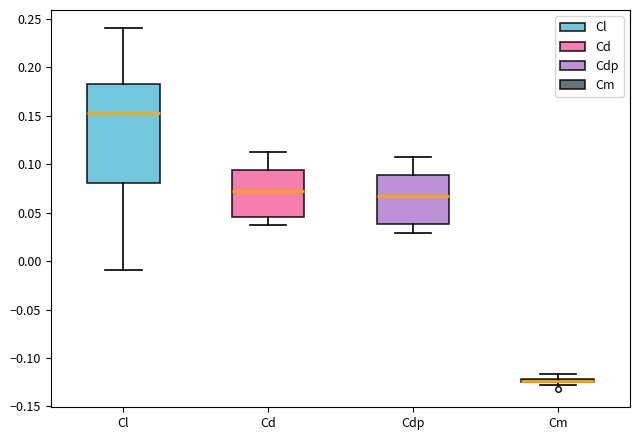

Where does the upper whisker of the box for Cd end on the y-axis? The values are not printed on the chart, so give them approximately, as read against the axis.

0.115